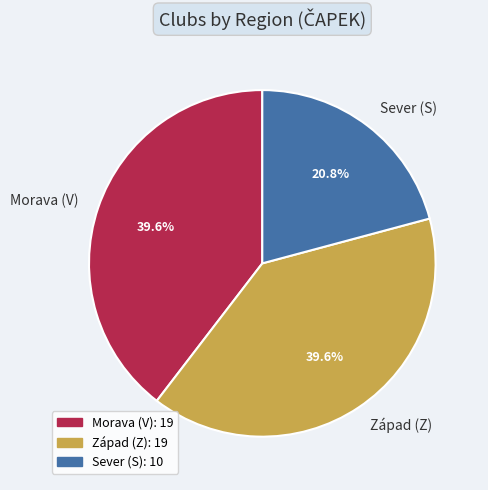

Is there a majority slice in this chart?

No